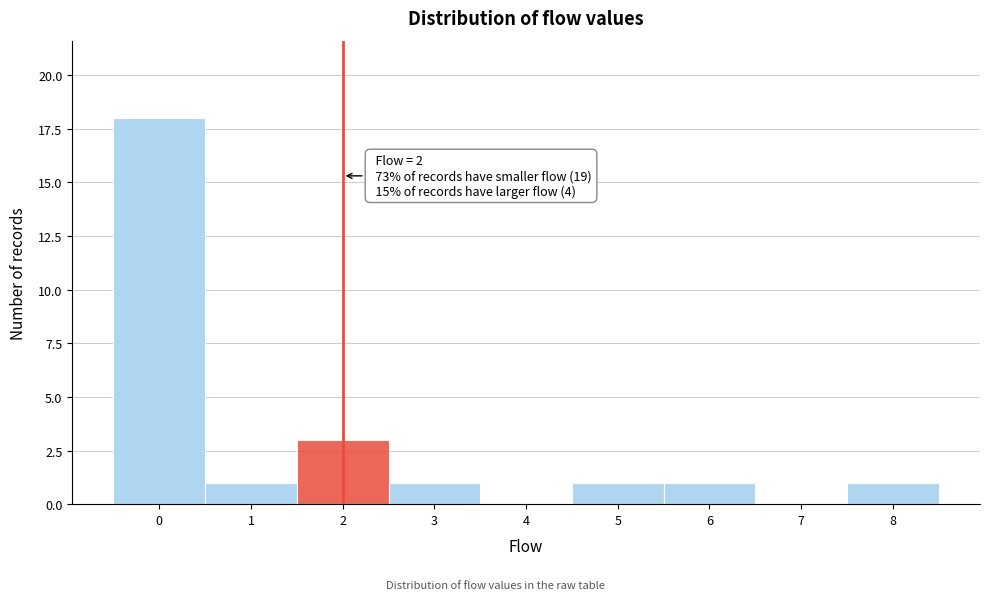

Over which range of the x-axis is the bar tallest?

-0.5 to 0.5